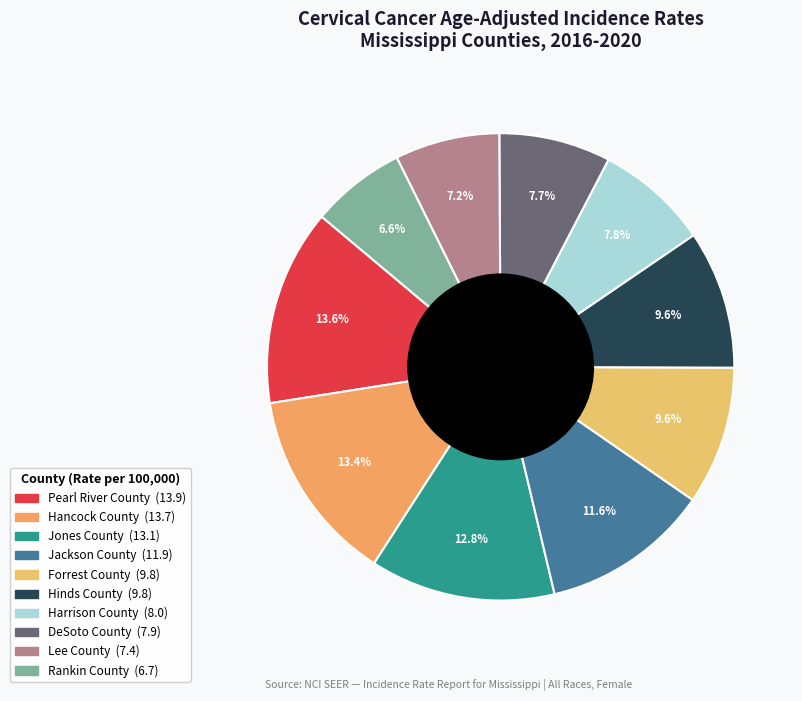

Does DeSoto County represent more than half of the total?

No